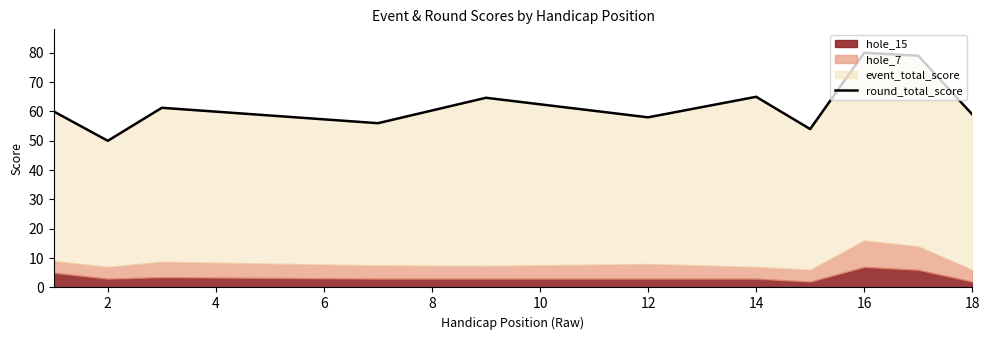

How many interior local peaks (higher than both neighbors) does the data have?

4